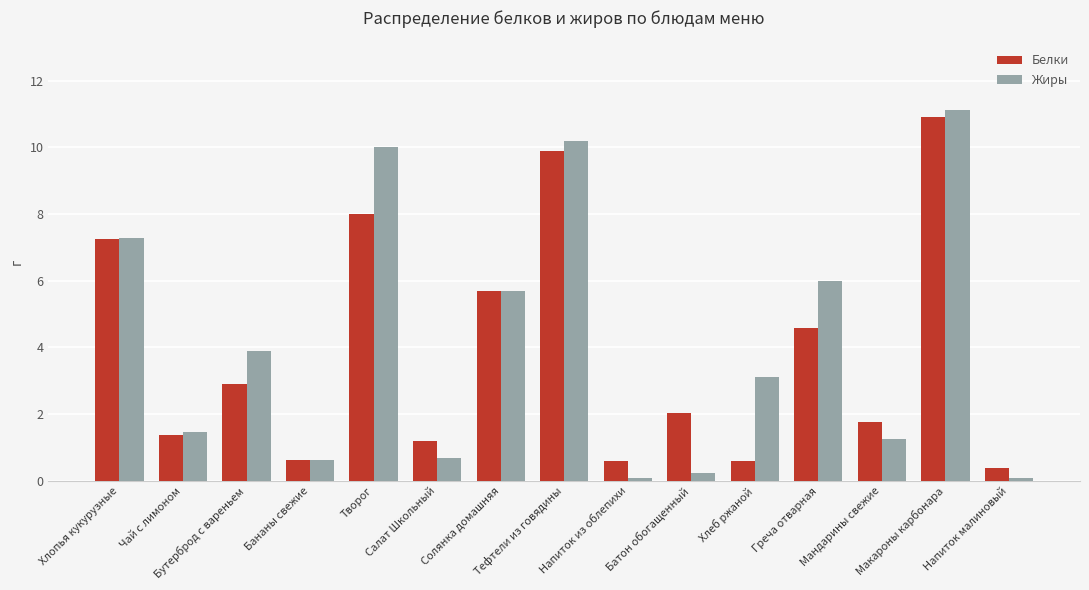

What is the highest value of the Жиры series?

11.1